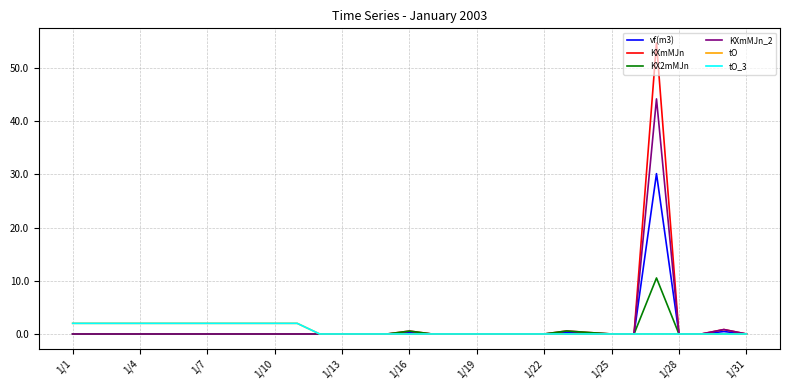

Does the chart have visible grid lines?

Yes